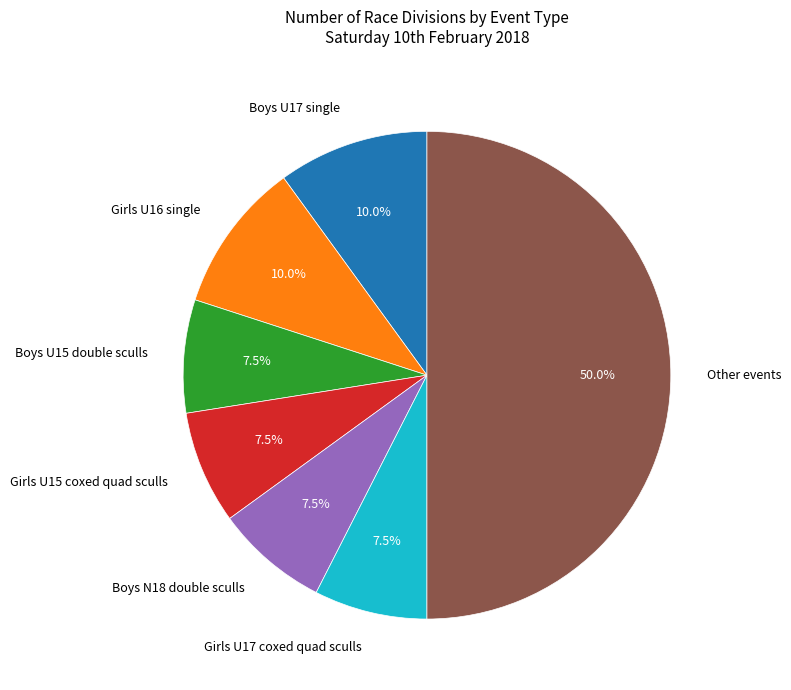

Which category has the biggest portion of the pie?

Other events